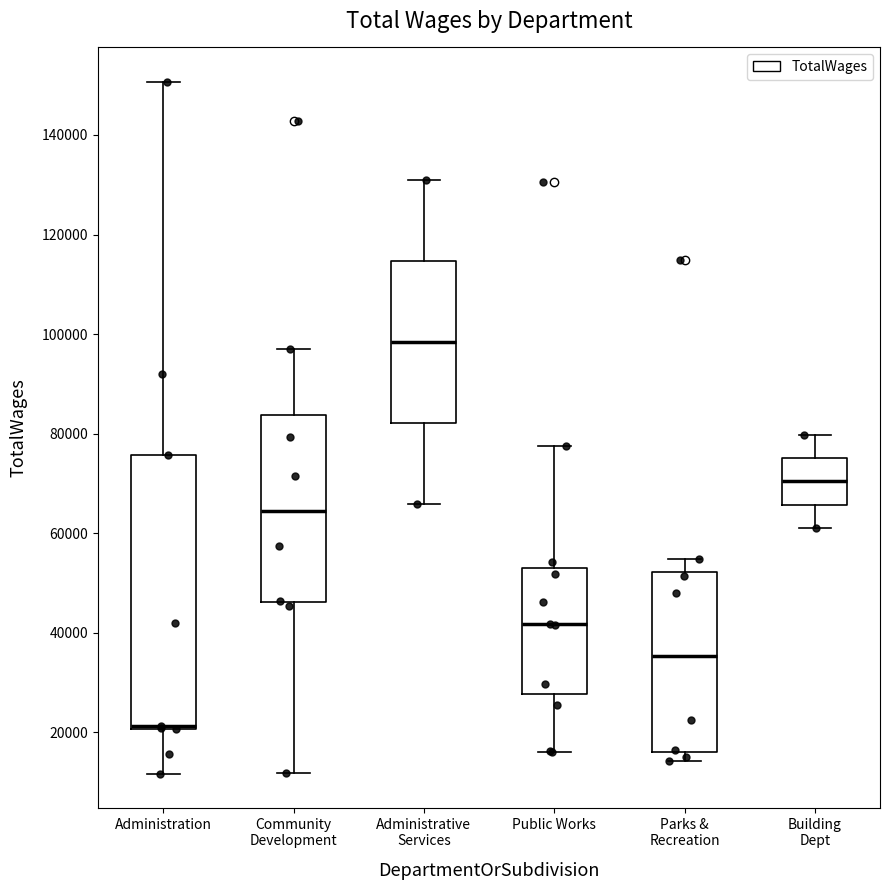

Which box is the tallest, from its lower edge to its upper edge?

Administration